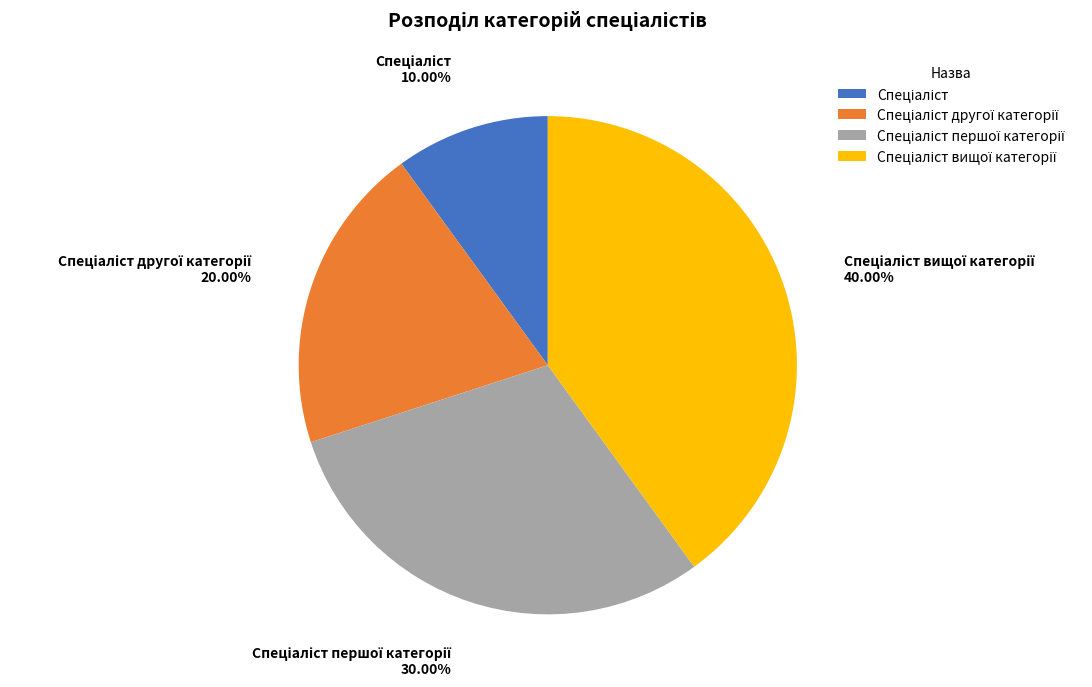

To the nearest percent, what is the average slice percentage?

25%